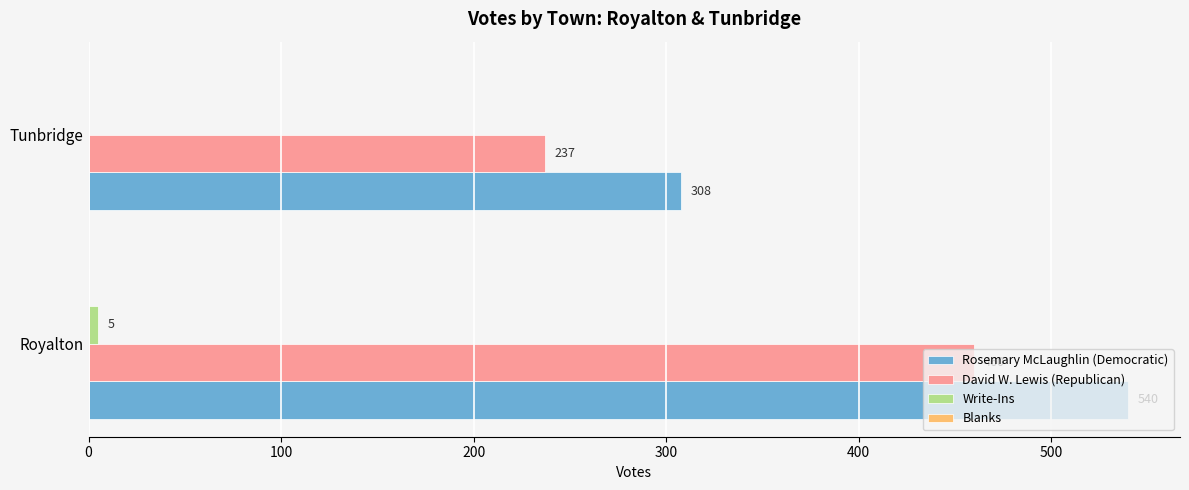

Which series has the largest total across all categories?

Rosemary McLaughlin (Democratic)